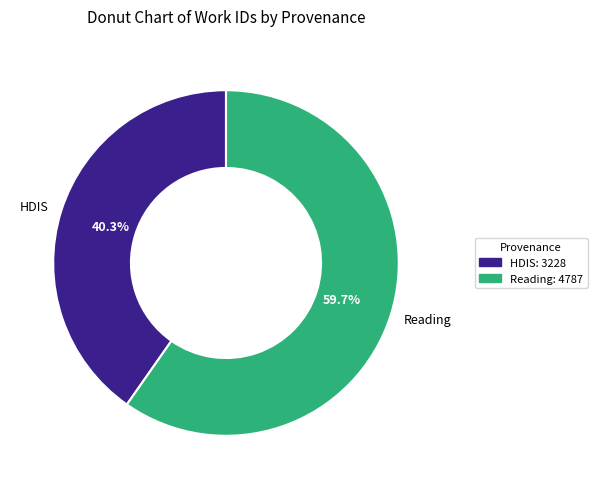

What is the ratio of the value at Reading to the value at HDIS?

1.5